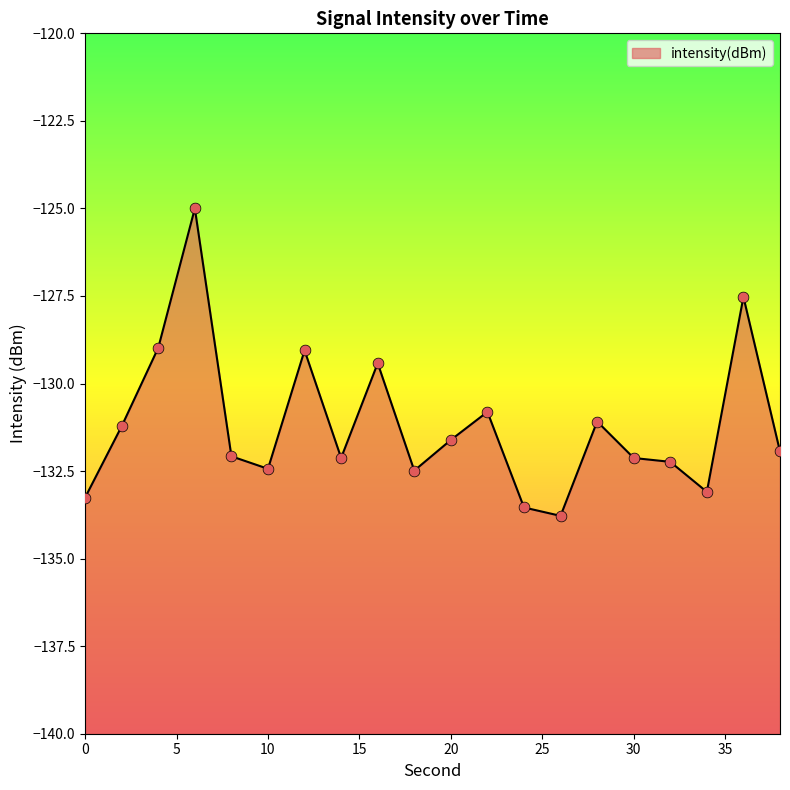

What is the change in value from 6 to 10?

-7.4